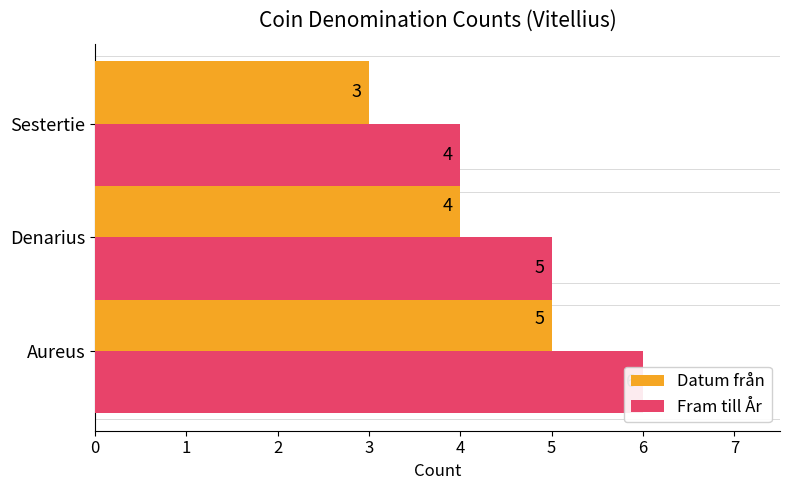

Rank the series by their maximum value, from highest to lowest.

Fram till År, Datum från